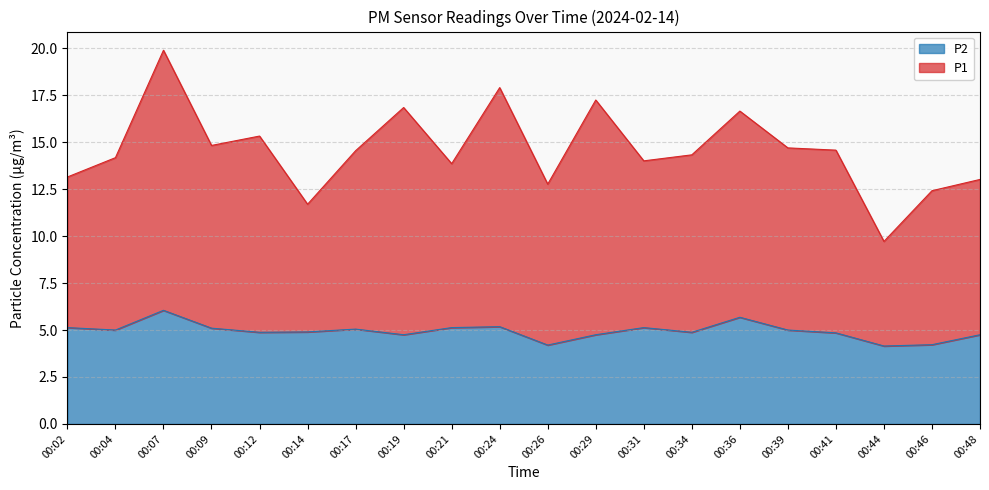

What is the sum of the P2 values at 00:07 and 00:39?

11.1